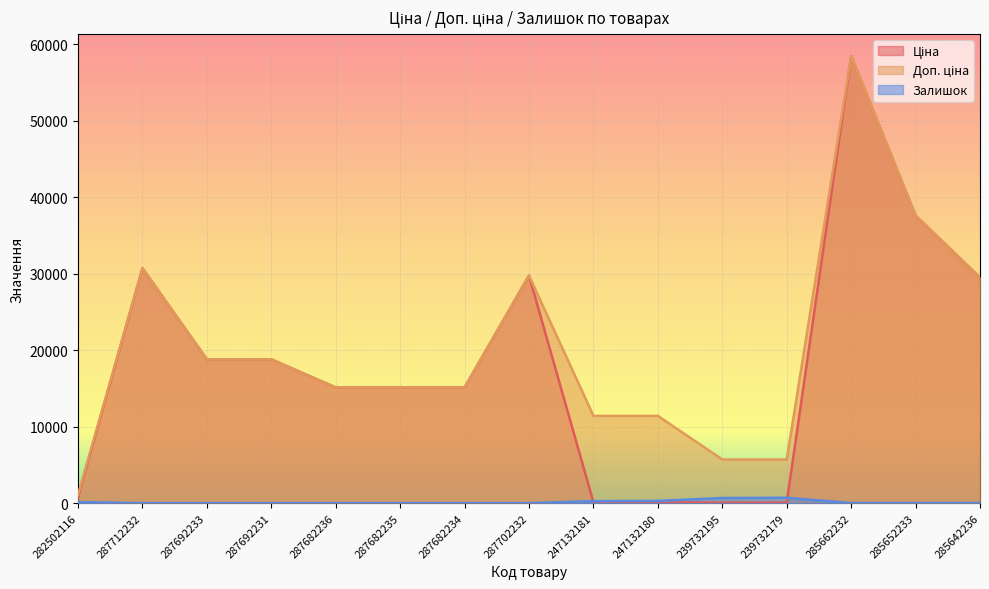

Reading left to right, what are all the values shown in this chart?

Ціна: 818.5	30717.1	18796.8	18796.8	15120.0	15120.0	15120.0	29747.2	114.1	114.1	57.0	57.0	58426.5	37593.6	29491.5
Доп. ціна: 1109.2	30717.1	18796.8	18796.8	15120.0	15120.0	15120.0	29747.2	11410.0	11410.0	5705.0	5705.0	58426.5	37593.6	29491.5
Залишок: 140.0	0.0	0.0	0.0	0.0	0.0	0.0	0.0	260.0	290.0	670.0	702.0	13.0	13.0	16.0